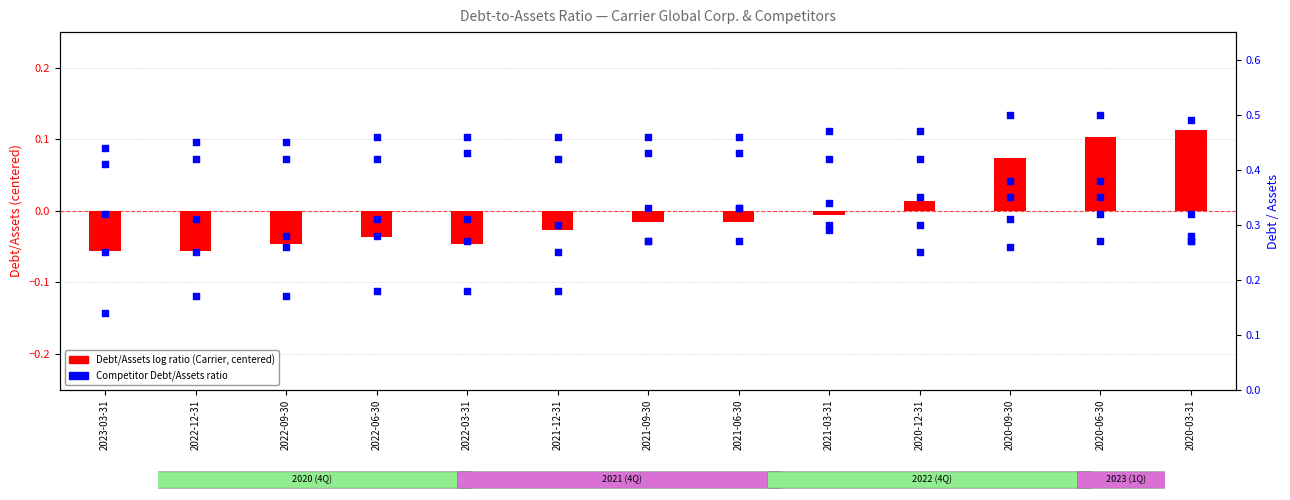

At which category is the sum across all series the highest?

2020-06-30